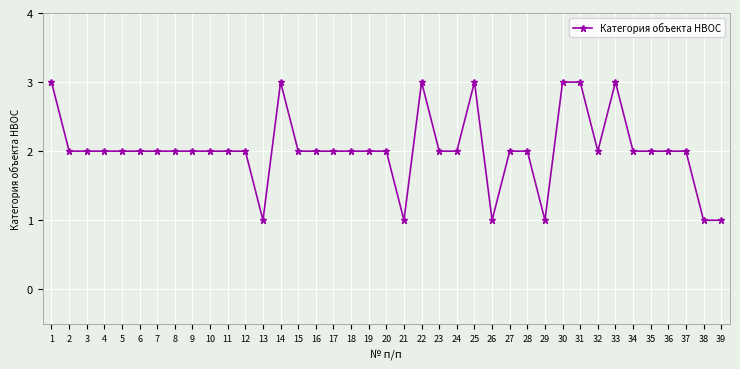

What is the sum of all values?

79